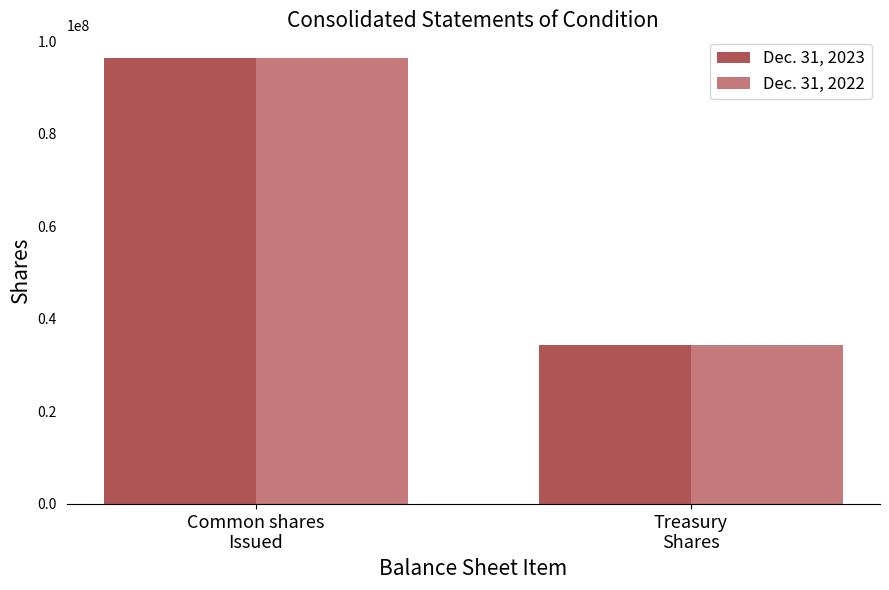

Reading left to right, what are all the values shown in this chart?

Dec. 31, 2023: Common shares
Issued=96466900	Treasury
Shares=34391184
Dec. 31, 2022: Common shares
Issued=96420456	Treasury
Shares=34278617